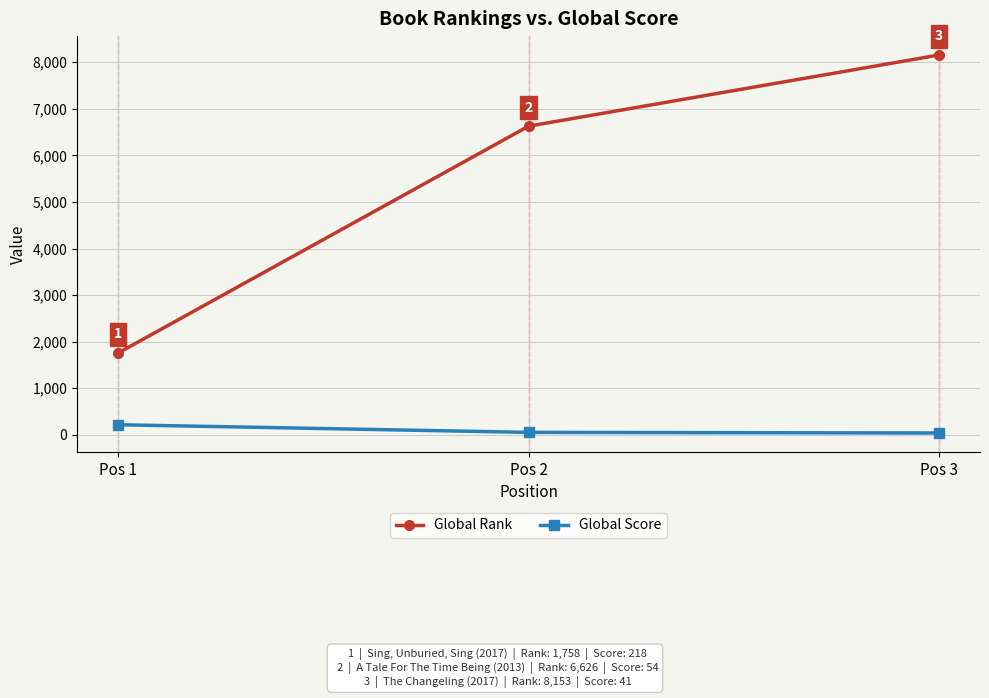

List the labels in order of Global Rank value, smallest first.

Pos 1, Pos 2, Pos 3